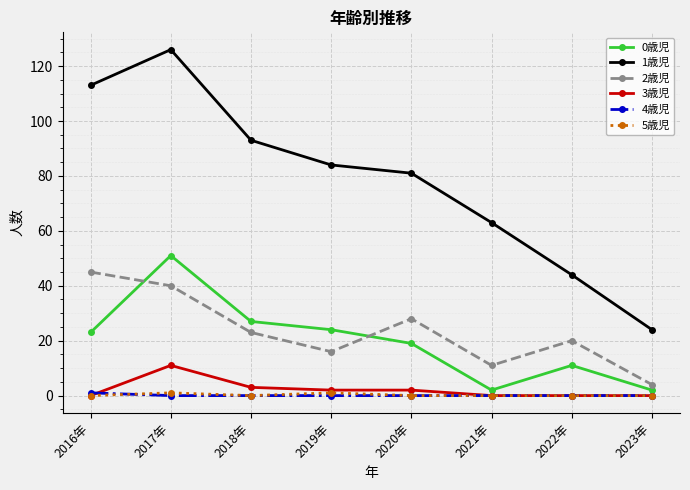

What is the difference between the maximum and minimum values in the 3歳児 series?

11